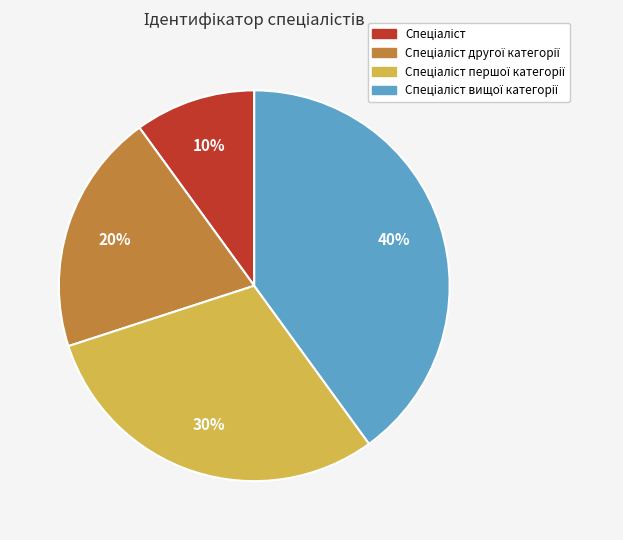

To the nearest percent, what is the difference between the largest and smallest slice percentages?

30%